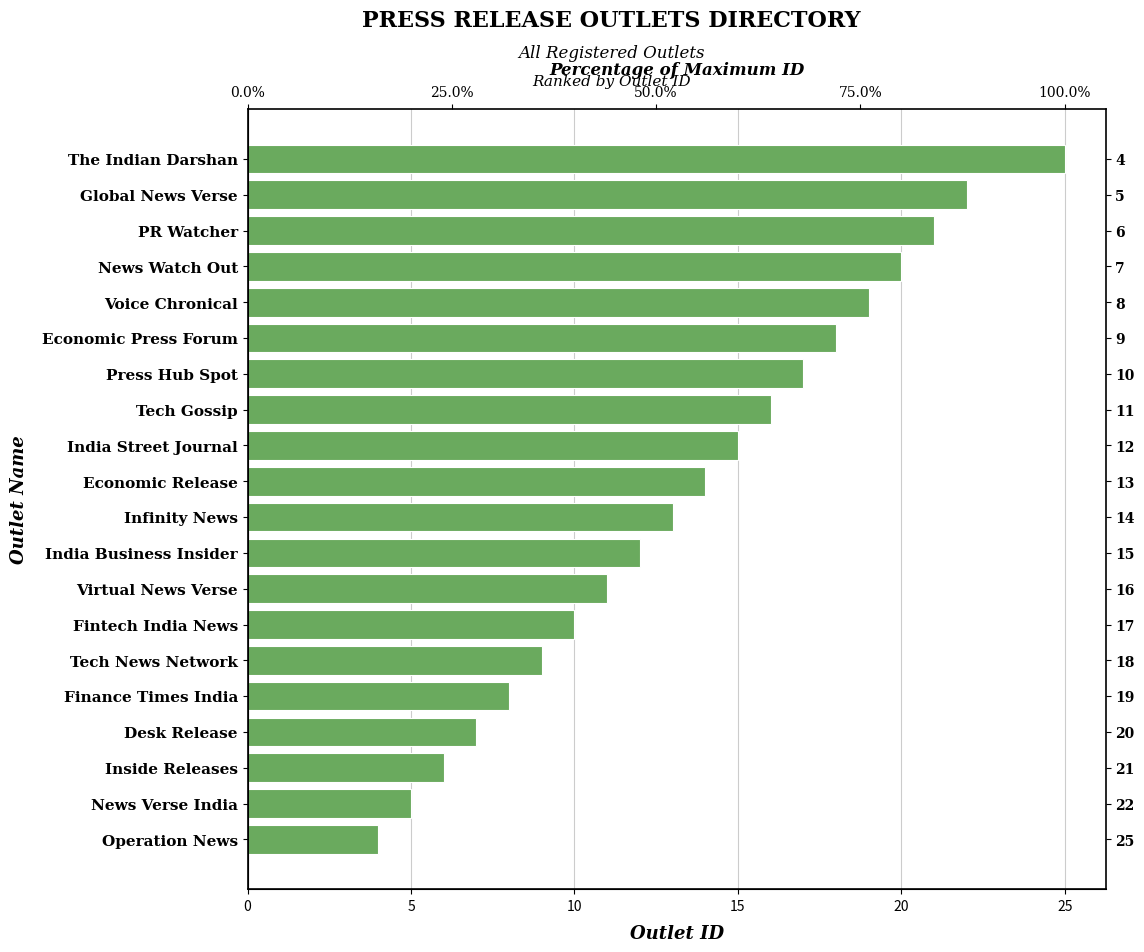

What is the smallest value displayed?

4